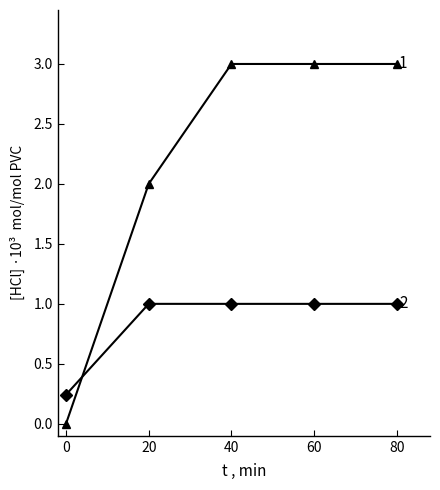

What is the greatest value displayed?

3.0